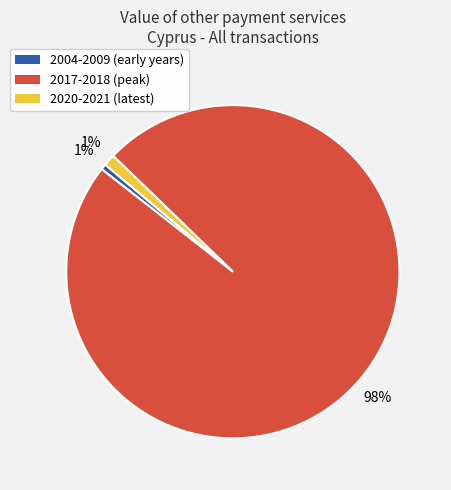

To the nearest percent, what is the average slice percentage?

33%